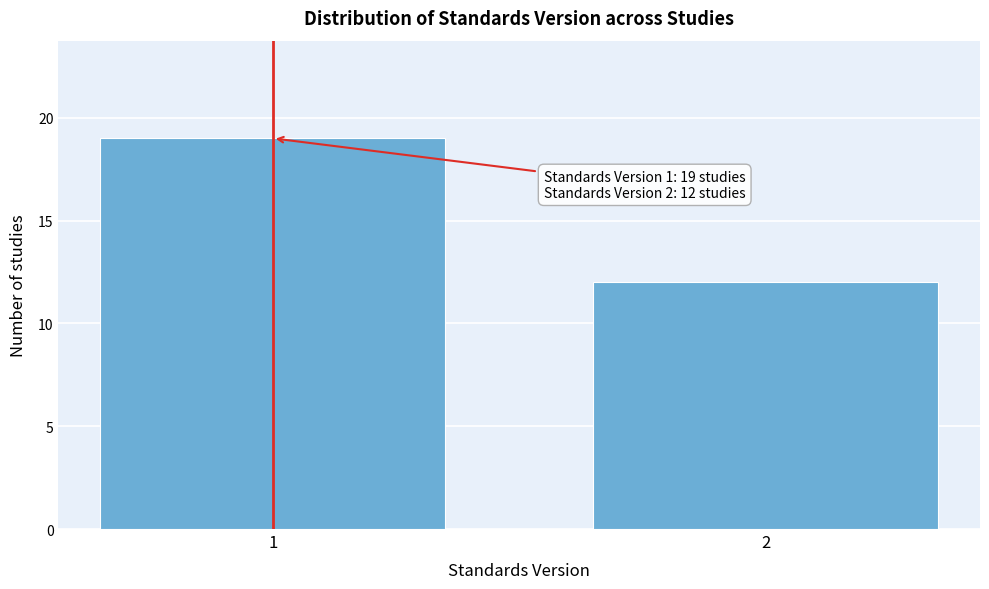

Reading right to left, list all the values displayed in this chart.

12	19